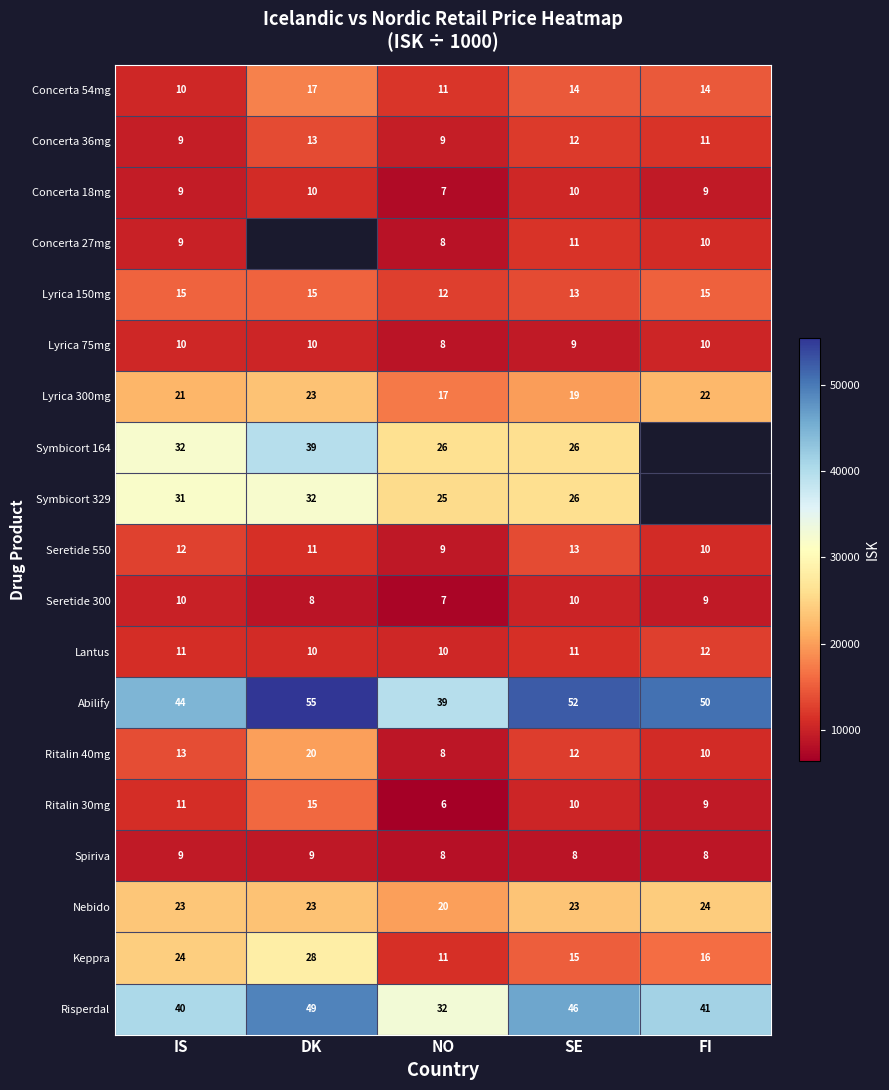

True or false: Lantus has a value of 15724.7 at DK.

False